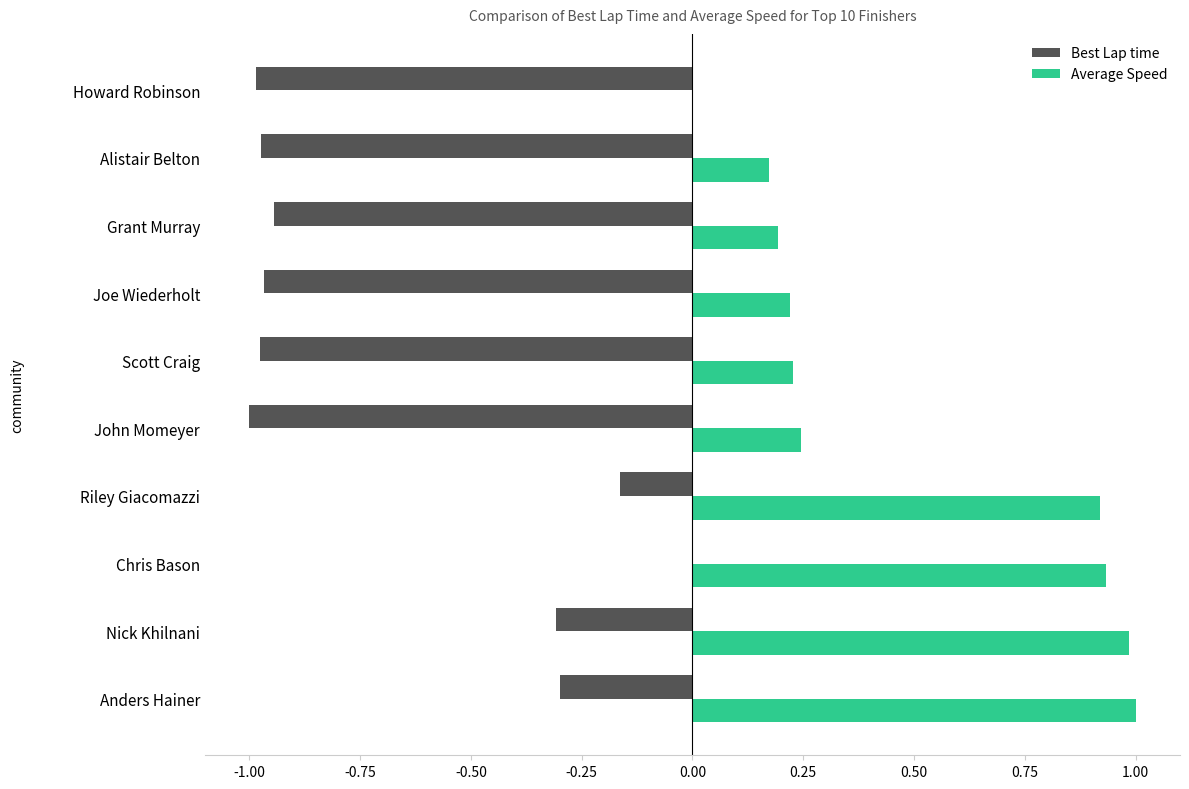

What is the total value across all series at Nick Khilnani?

0.7